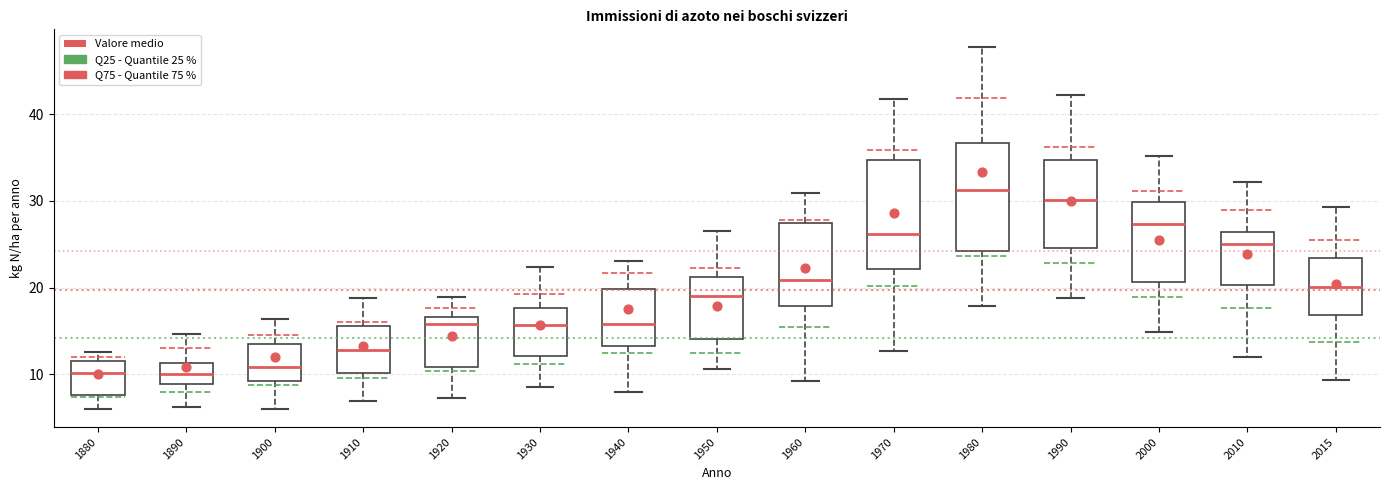

Reading left to right, read every box against the y-axis: the position of its median line, the range the box covers, and the ends of its whiskers. The values are not printed on the chart, so give them approximately, as read against the axis.

1880: median 10, box 8 to 12, whiskers 6 to 13
1890: median 10, box 9 to 11, whiskers 6 to 15
1900: median 11, box 9 to 14, whiskers 6 to 16
1910: median 13, box 10 to 16, whiskers 7 to 19
1920: median 16, box 11 to 17, whiskers 7 to 19
1930: median 16, box 12 to 18, whiskers 8 to 22
1940: median 16, box 13 to 20, whiskers 8 to 23
1950: median 19, box 14 to 21, whiskers 11 to 26
1960: median 21, box 18 to 27, whiskers 9 to 31
1970: median 26, box 22 to 35, whiskers 13 to 42
1980: median 31, box 24 to 37, whiskers 18 to 48
1990: median 30, box 25 to 35, whiskers 19 to 42
2000: median 27, box 21 to 30, whiskers 15 to 35
2010: median 25, box 20 to 26, whiskers 12 to 32
2015: median 20, box 17 to 23, whiskers 9 to 29